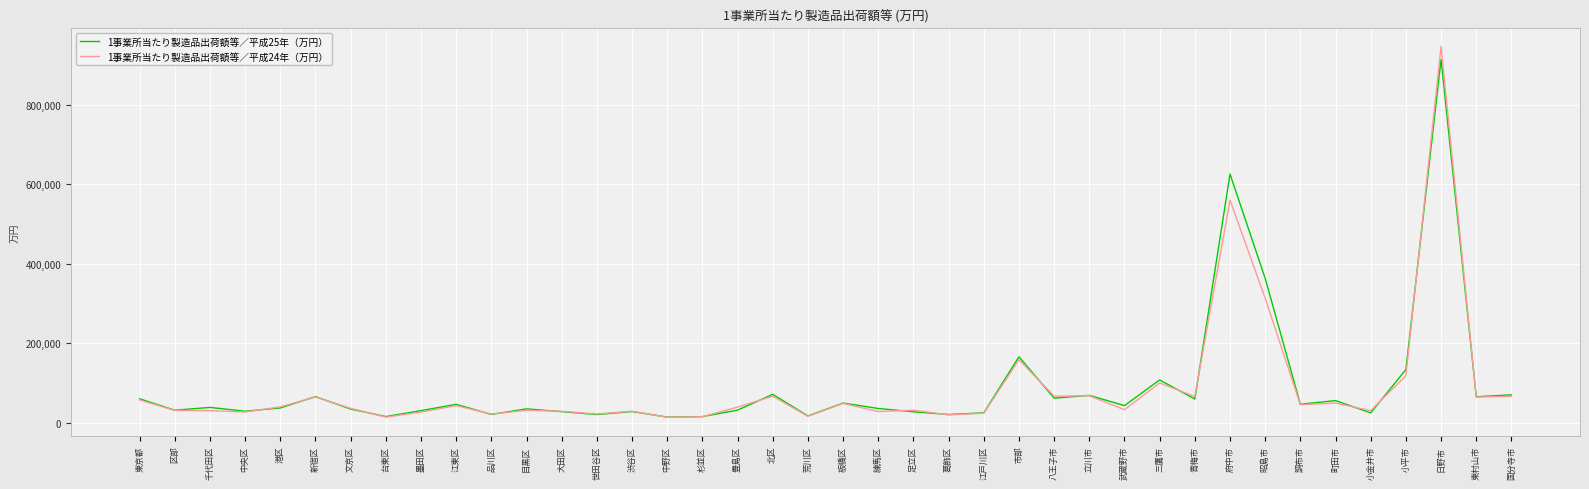

Is this an area chart (filled region under the line)?

No